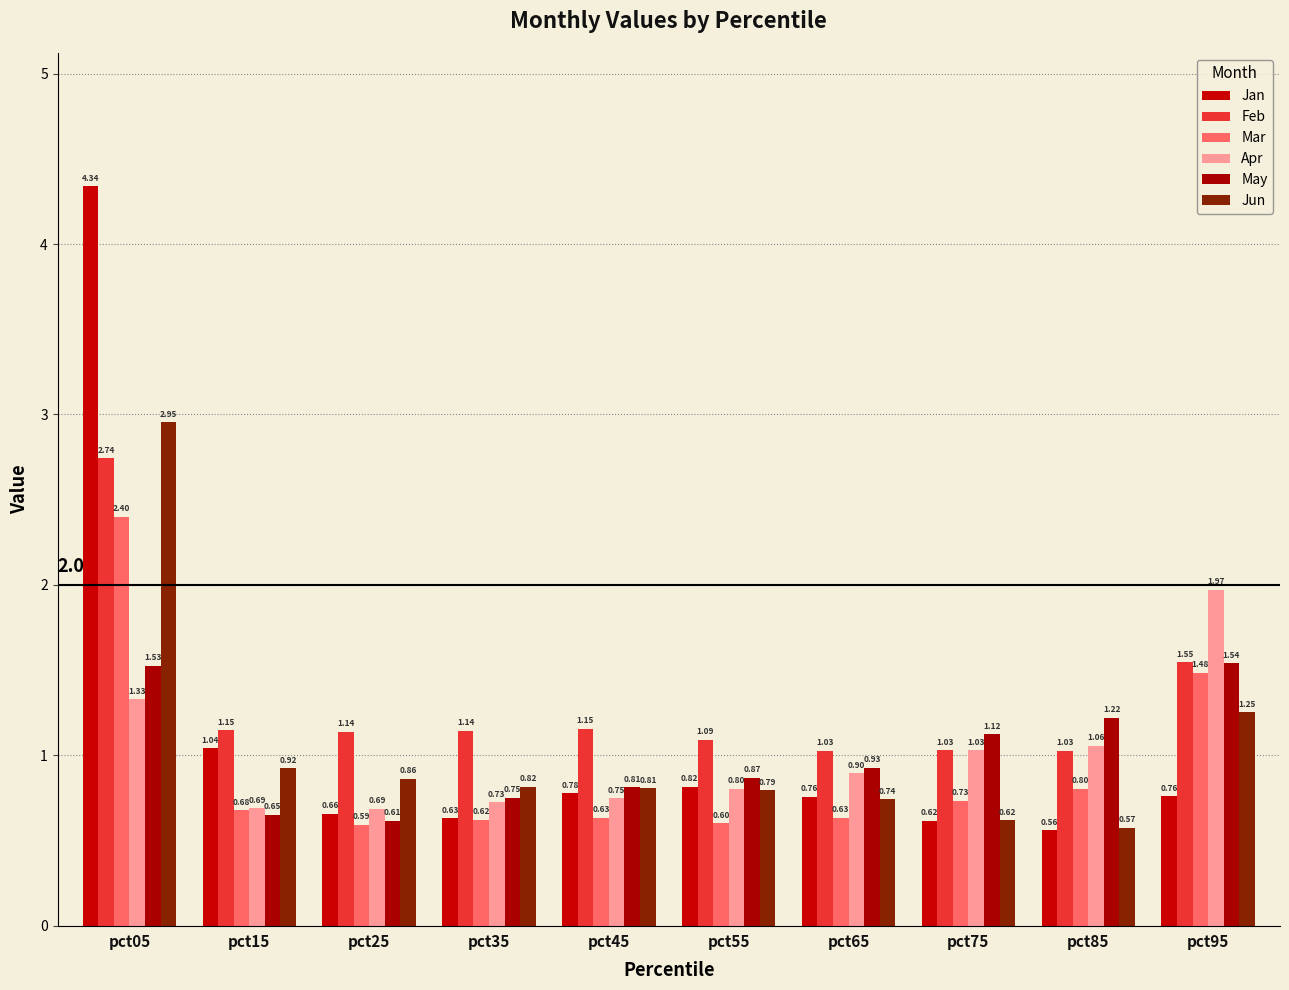

How many distinct data groups are displayed?

6